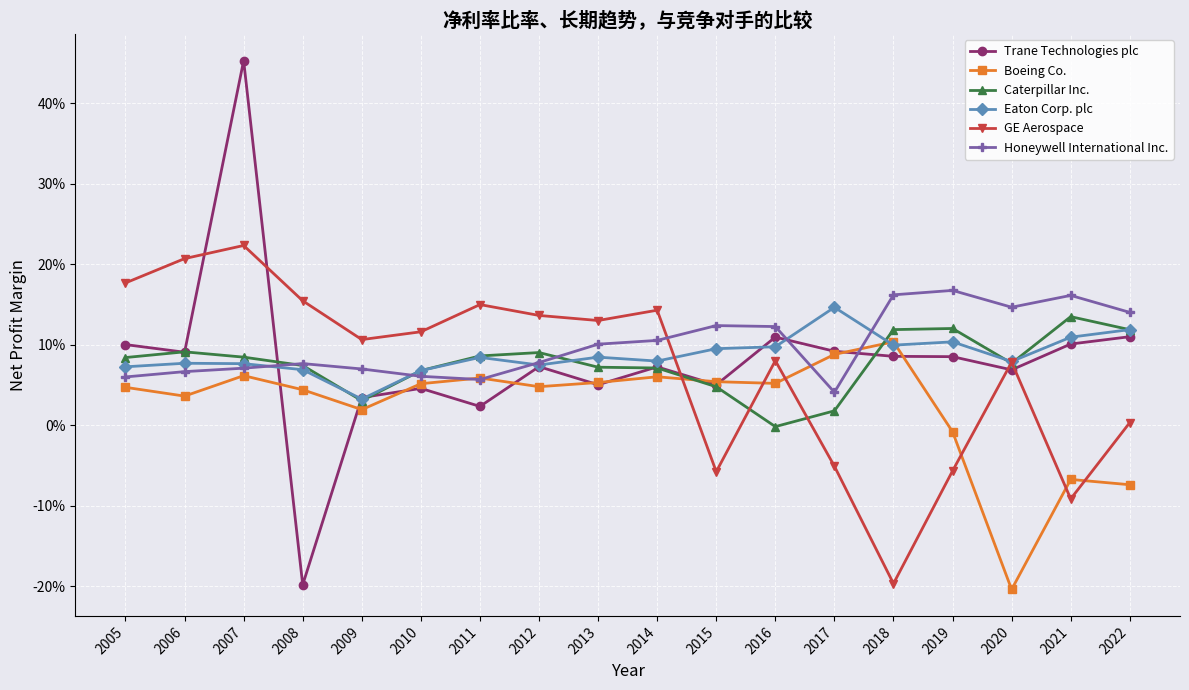

Which series has the largest range (max minus min)?

Trane Technologies plc